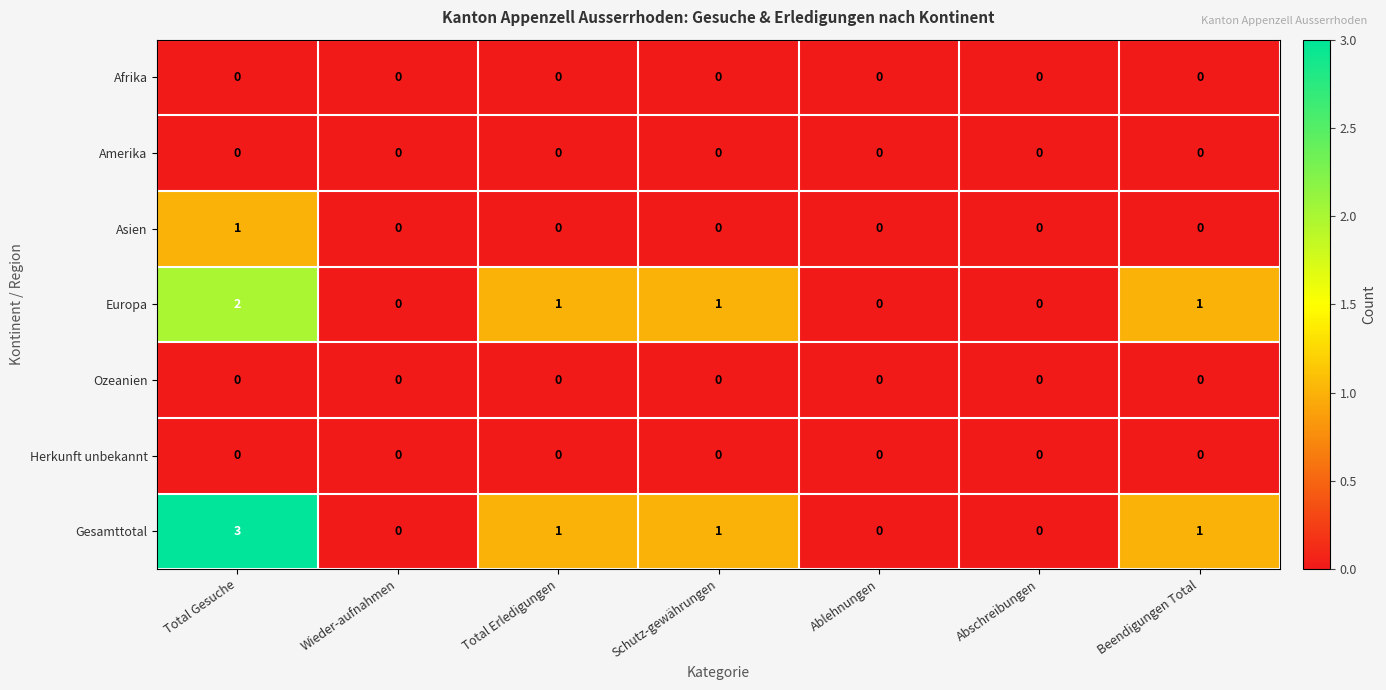

Which series has the largest total across all categories?

Gesamttotal